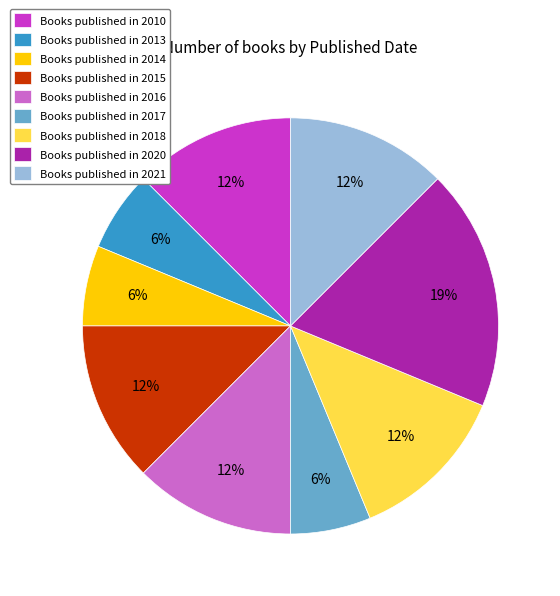

The Books published in 2018 slice represents 12% of the pie. True or false?

True